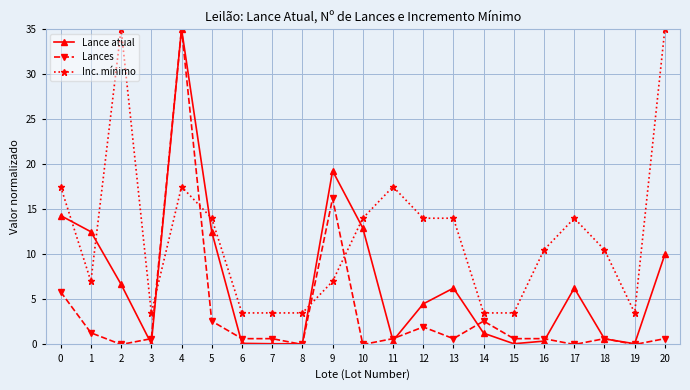

List the series in order of their overall mean, lowest first.

Lances, Lance atual, Inc. mínimo